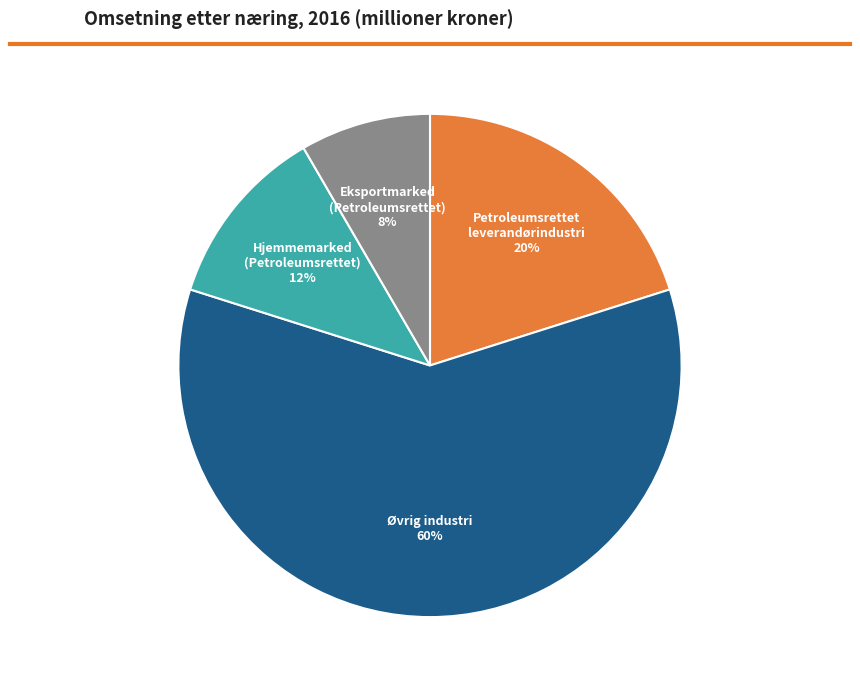

What is the ratio of the value at Petroleumsrettet leverandørindustri to the value at Øvrig industri?

0.3